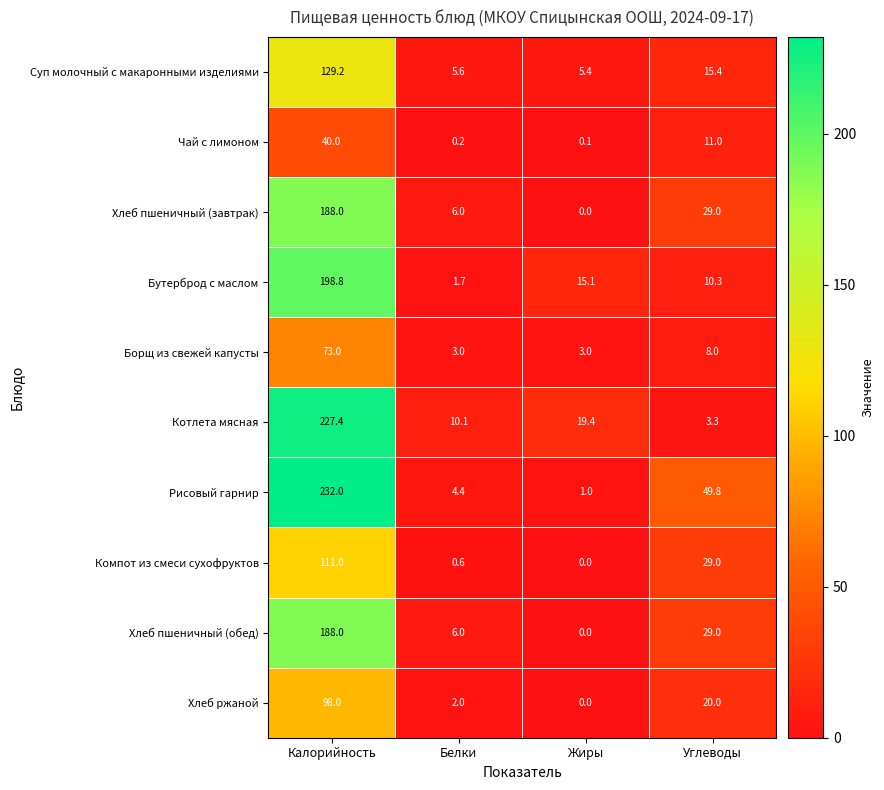

What is the difference between the second highest and minimum values in the Рисовый гарнир series?

48.8